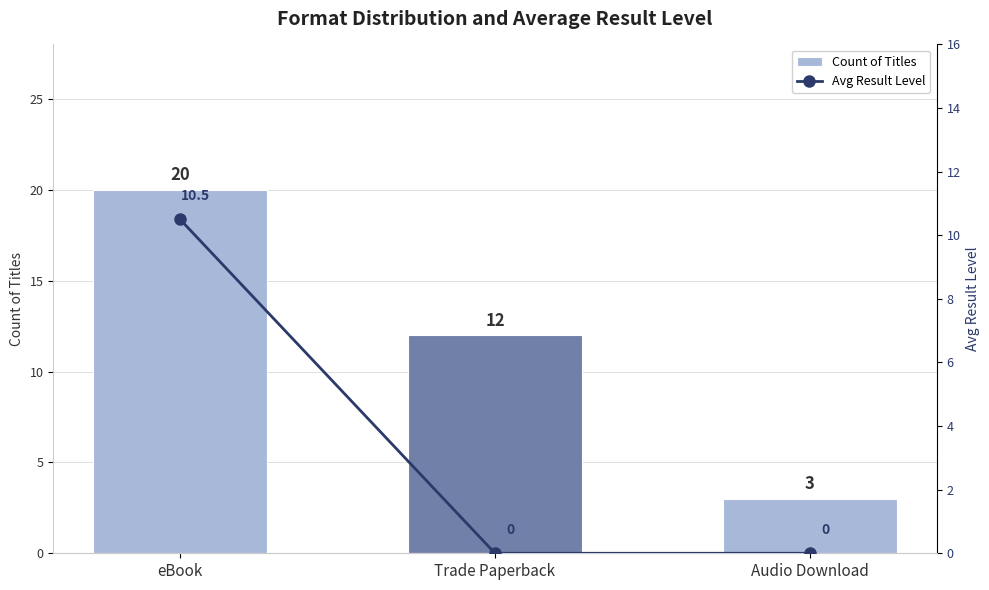

Which series has the largest range (max minus min)?

Count of Titles